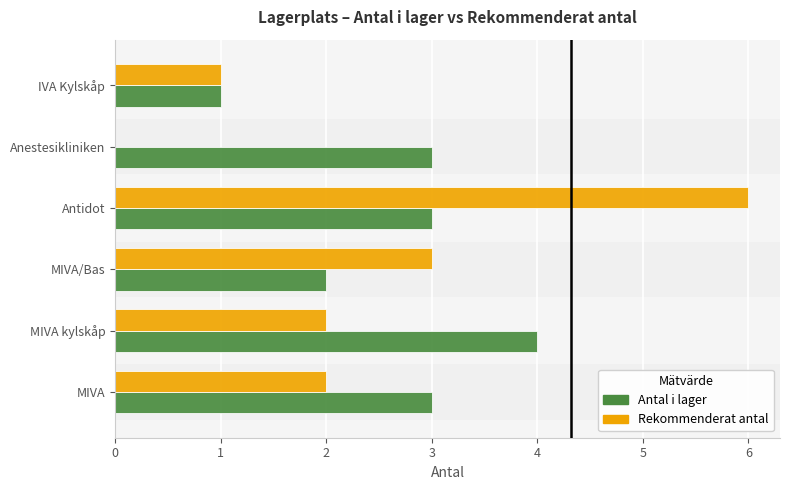

Between MIVA/Bas and IVA Kylskåp, which series saw the biggest shift?

Rekommenderat antal